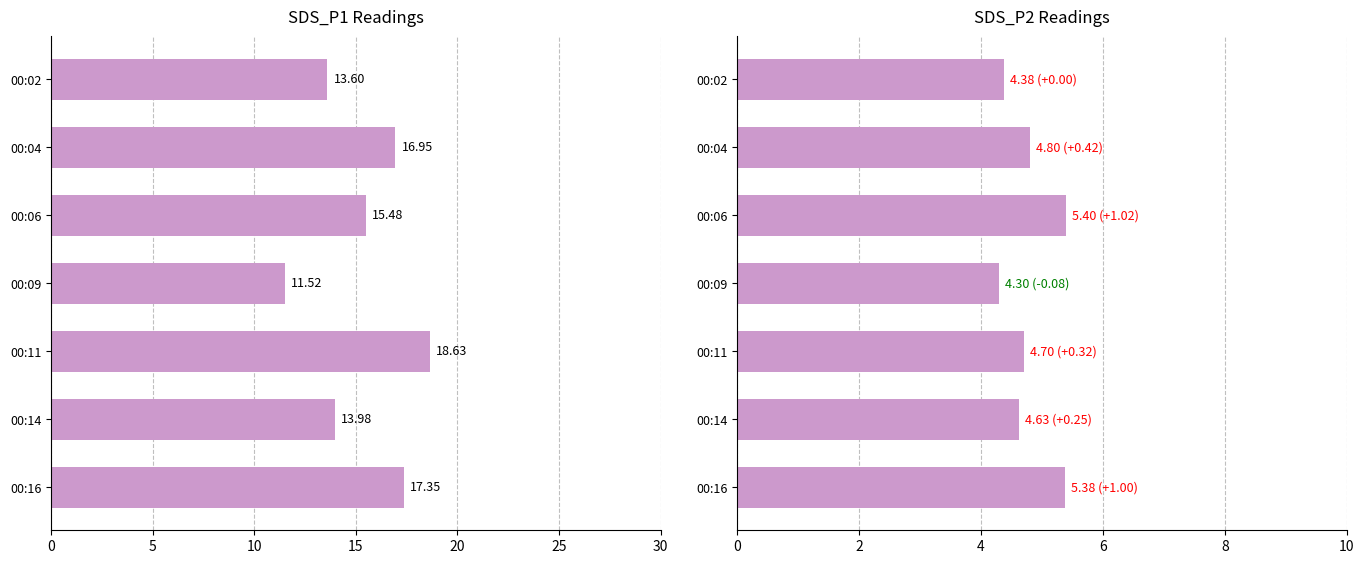

What is the average value of the SDS_P2 series?

4.8